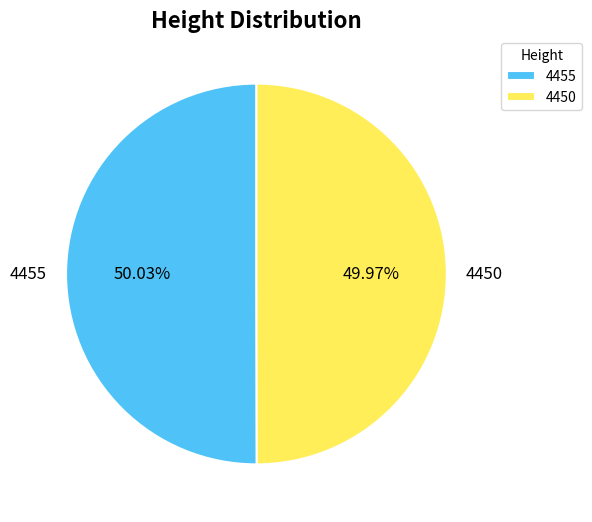

To the nearest percent, what percentage of the pie is 4450?

50%